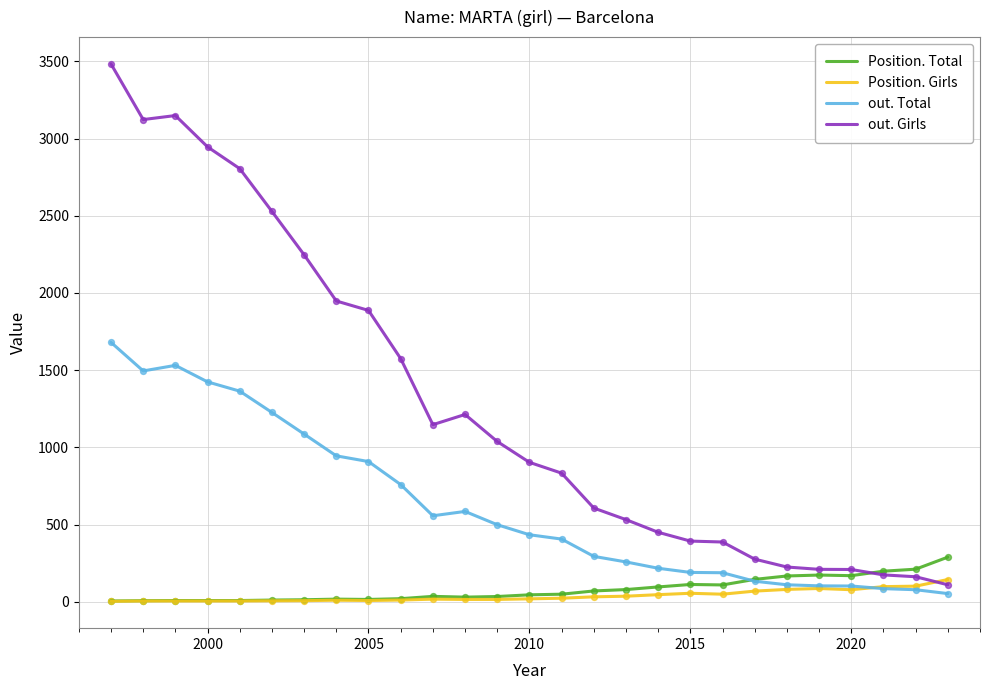

Which series has the largest total across all categories?

out. Girls